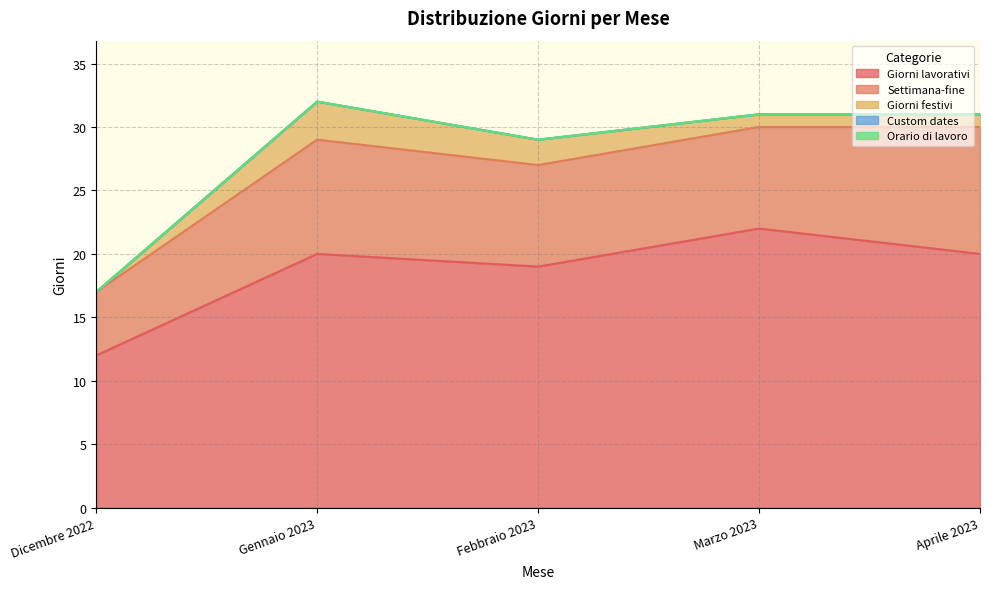

At which category does Giorni lavorativi reach its first local valley?

Febbraio 2023